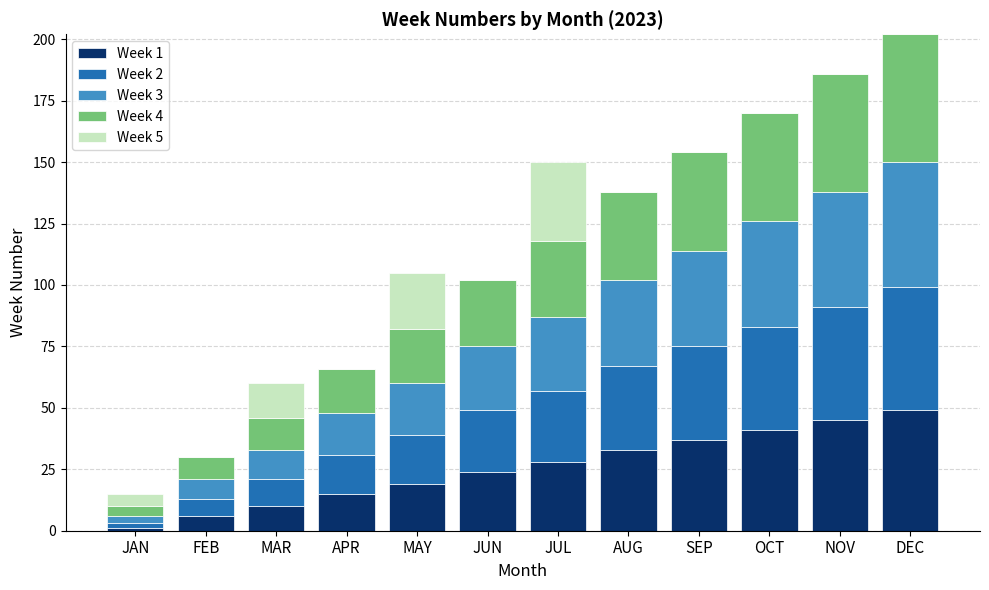

Which series has the largest total across all categories?

Week 4